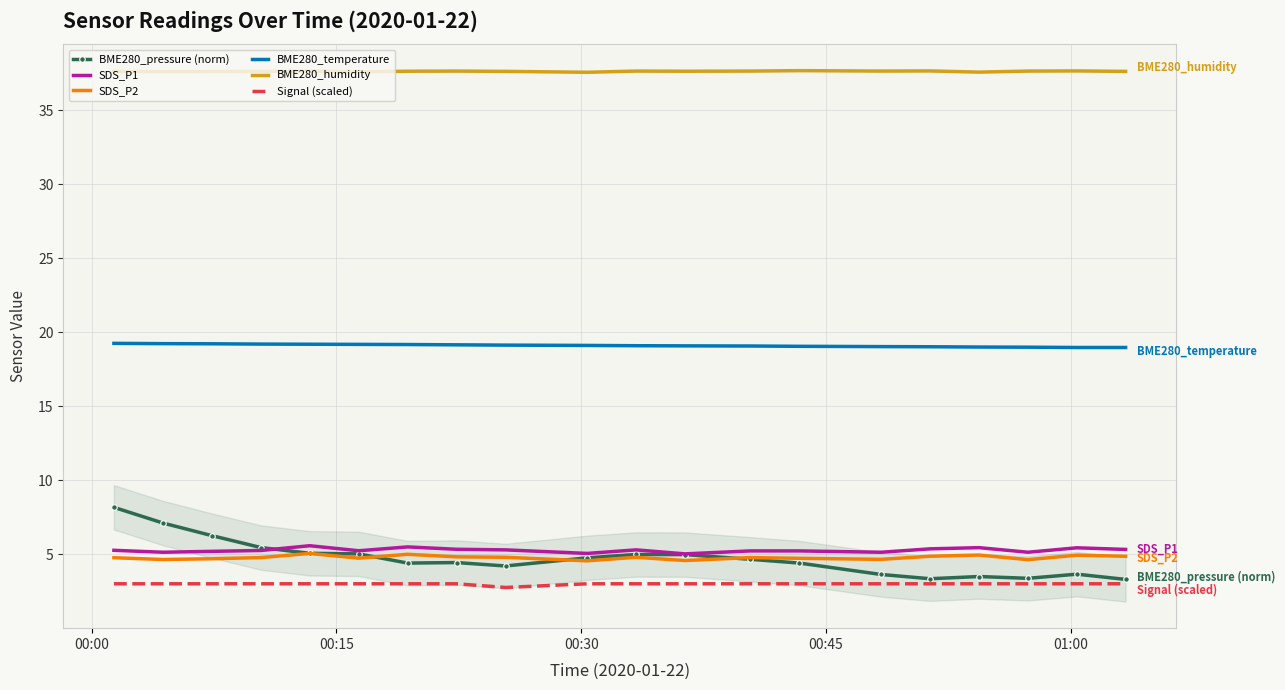

What is the value of the SDS_P1 point at the 9th from the left?

5.3